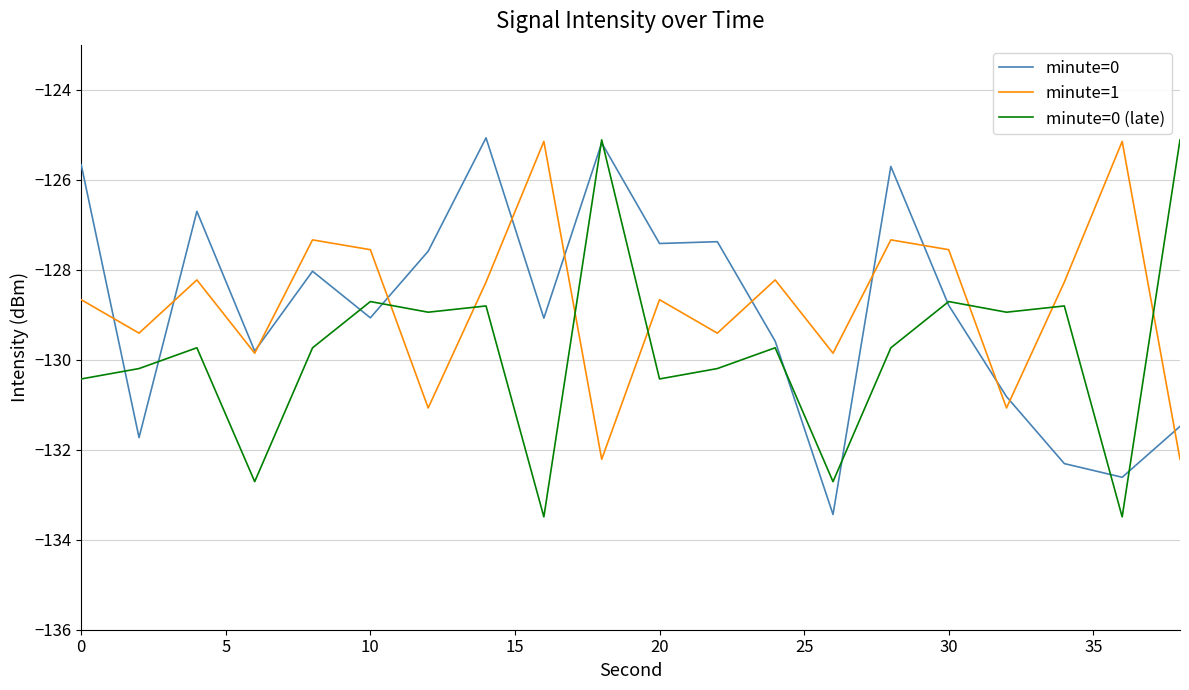

Count the number of data series in this chart.

3